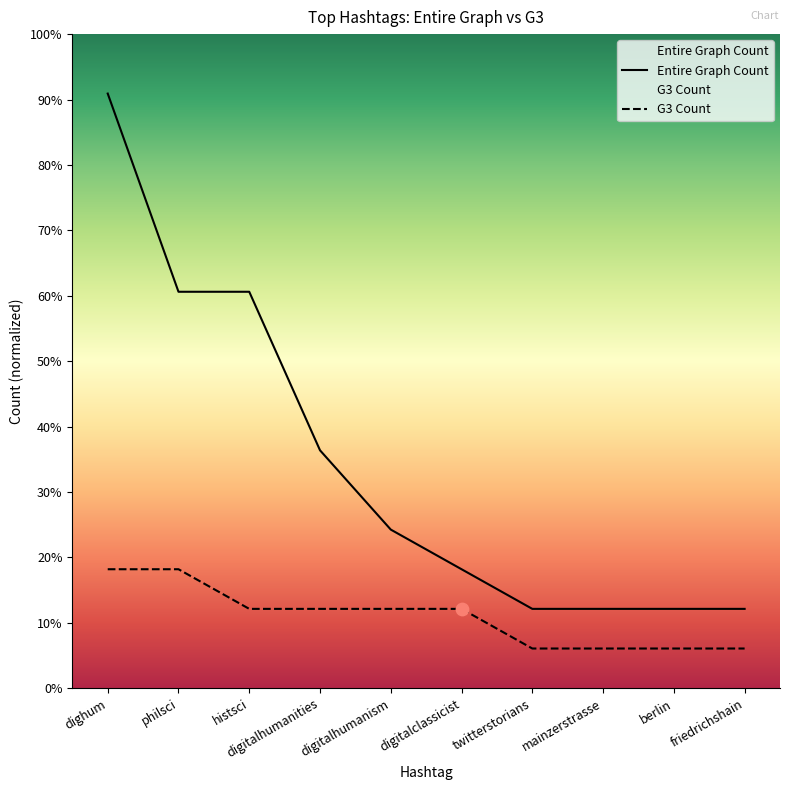

Which series has the widest spread of Y values?

Entire Graph Count